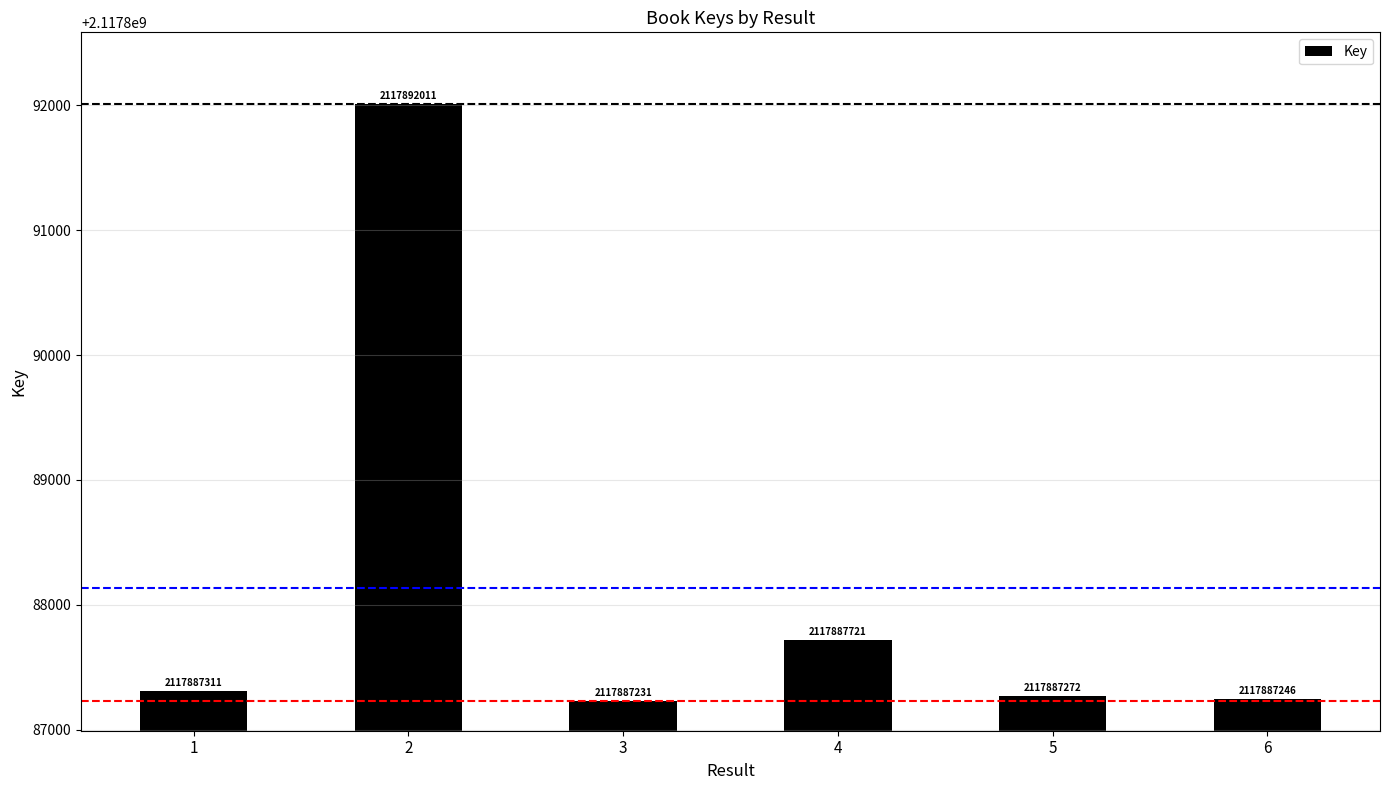

What is the average value?

2117888132